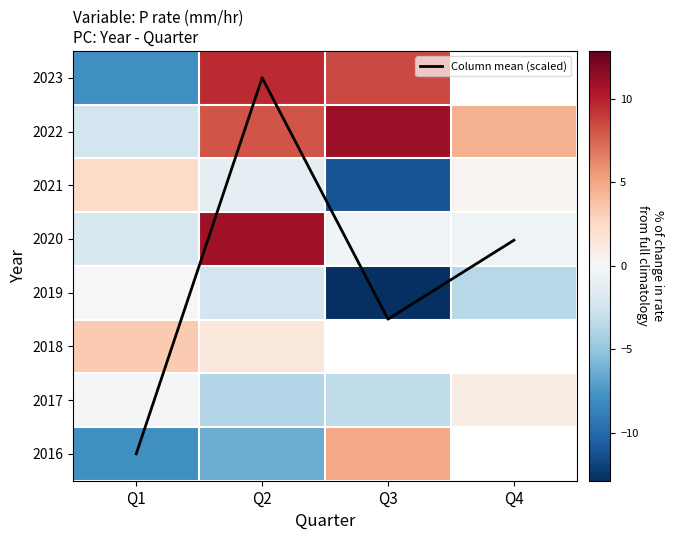

True or false: 2016 has a value of -10.6 at Q1.

False